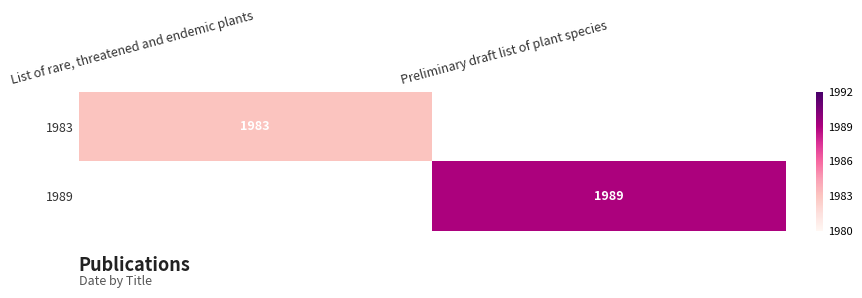

Is the value of 1983 at List of rare, threatened and endemic plants greater than the value of 1989 at Preliminary draft list of plant species?

No